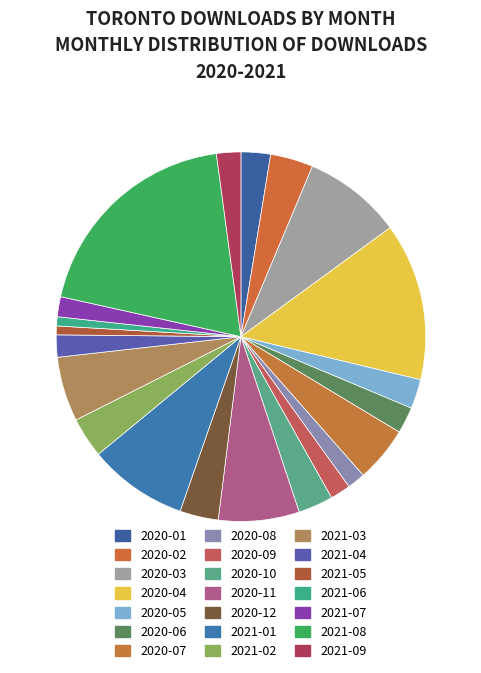

How many segments does this pie chart have?

21